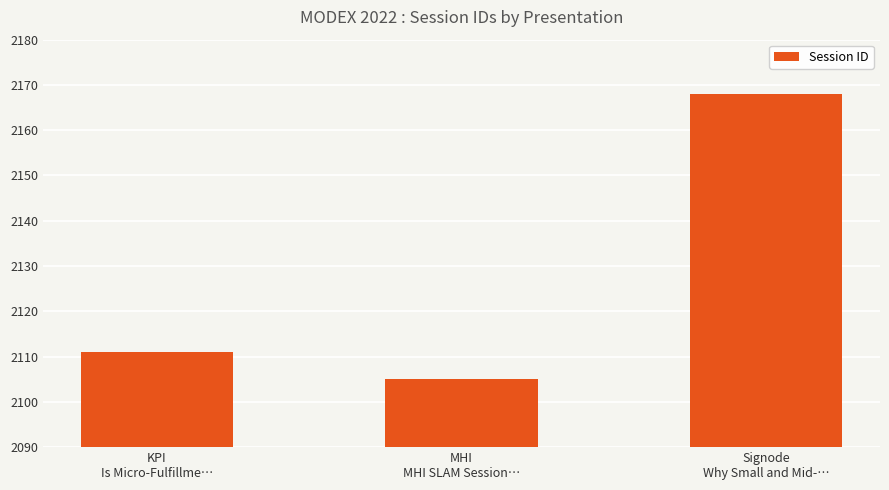

Reading left to right, what are all the values shown in this chart?

2111	2105	2168